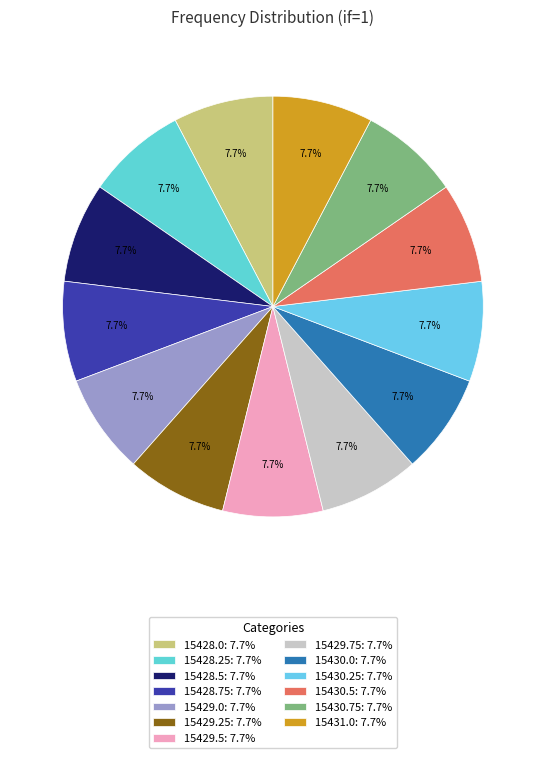

What is the largest slice in the pie chart?

15431.0